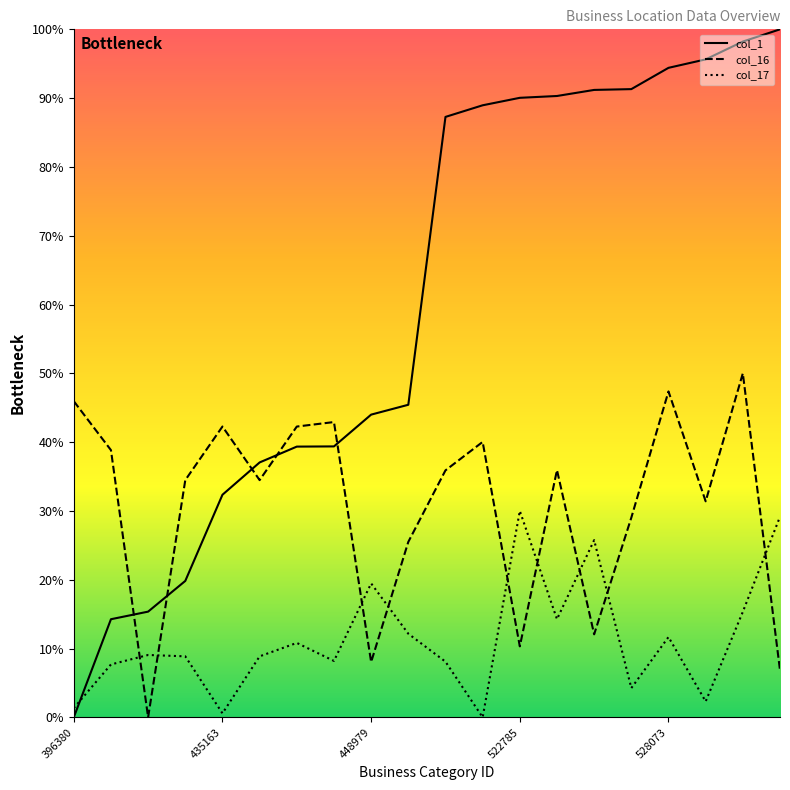

List the series in order of their overall mean, highest first.

col_1, col_16, col_17